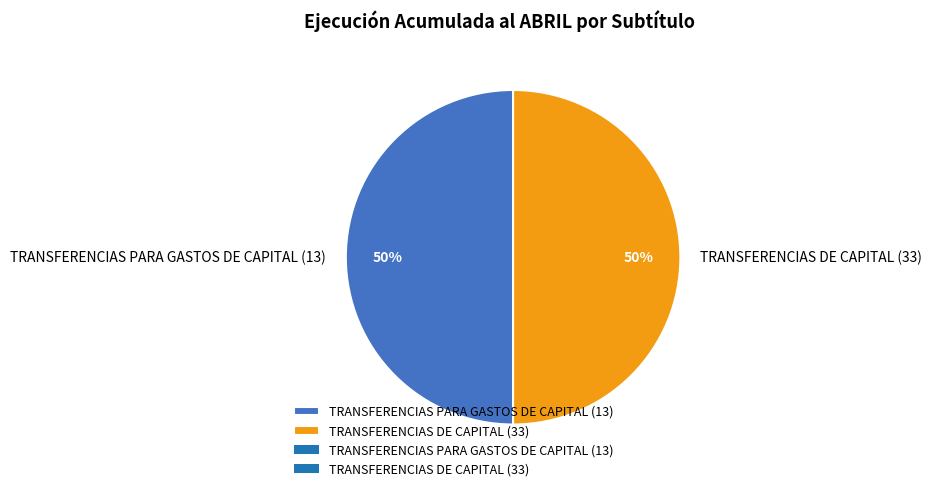

True or false: TRANSFERENCIAS PARA GASTOS DE CAPITAL (13) accounts for 37% of the total.

False